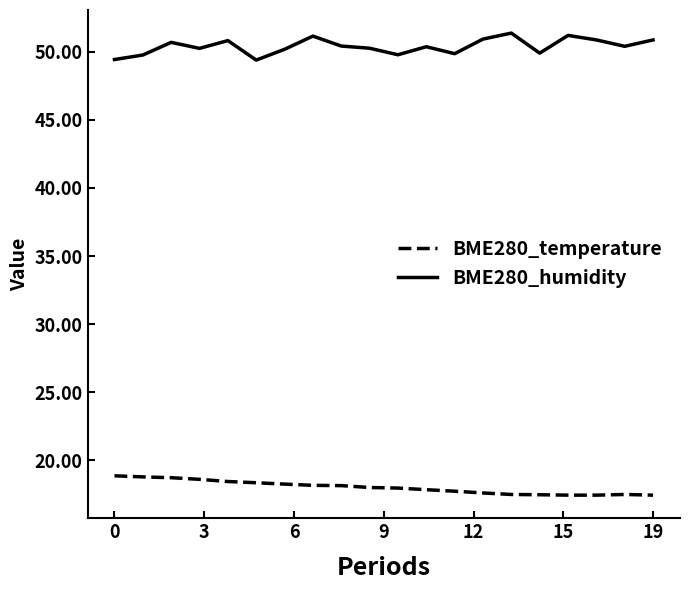

What is the difference between the maximum and minimum values in the BME280_humidity series?

2.0